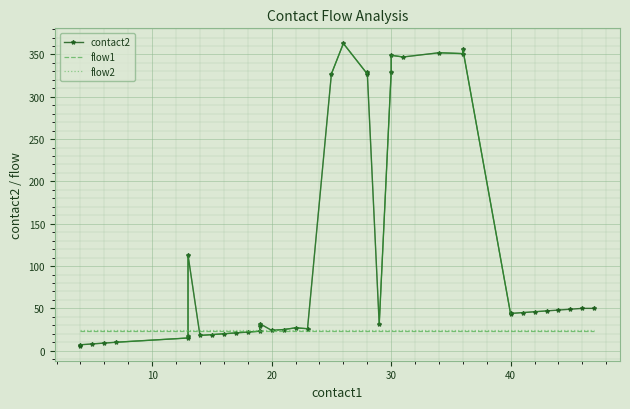

Is the value of flow2 at 25 greater than the value of contact2 at 37?

No